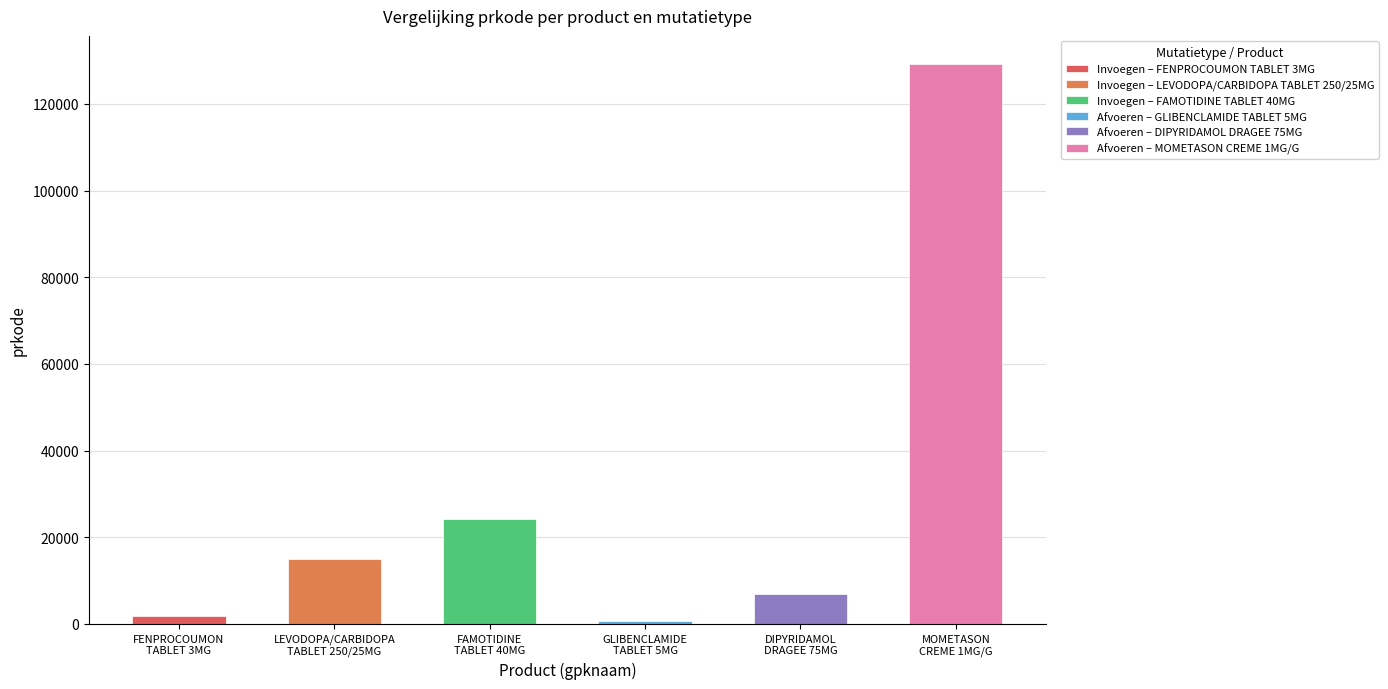

How many bars are there in total?

6